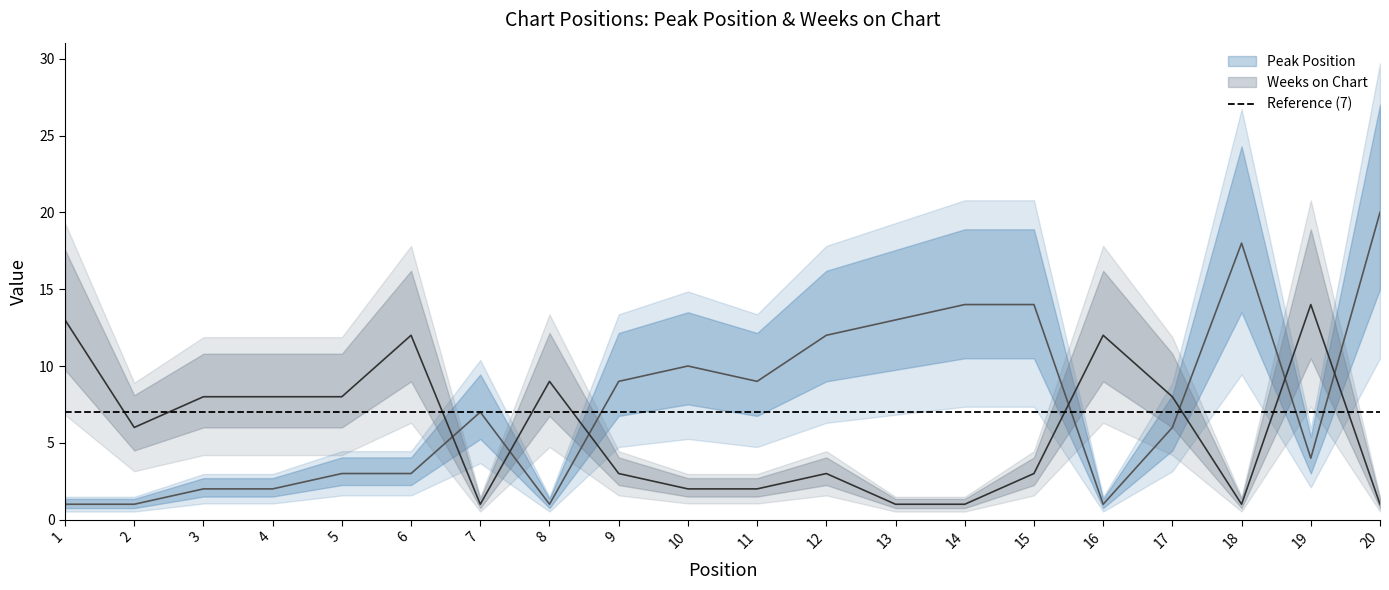

List the series in order of their peak value, highest first.

Peak Position, Weeks on Chart